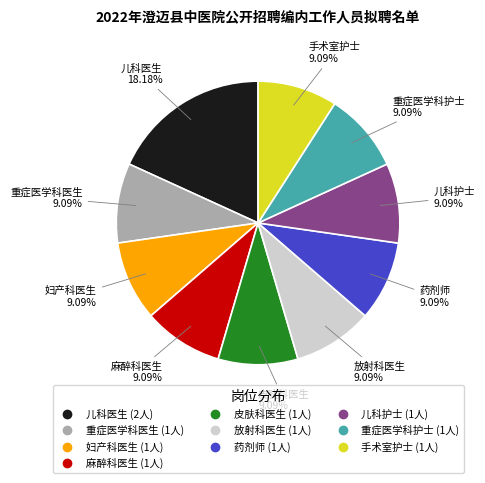

To the nearest percent, what portion does 皮肤科医生 represent?

9%